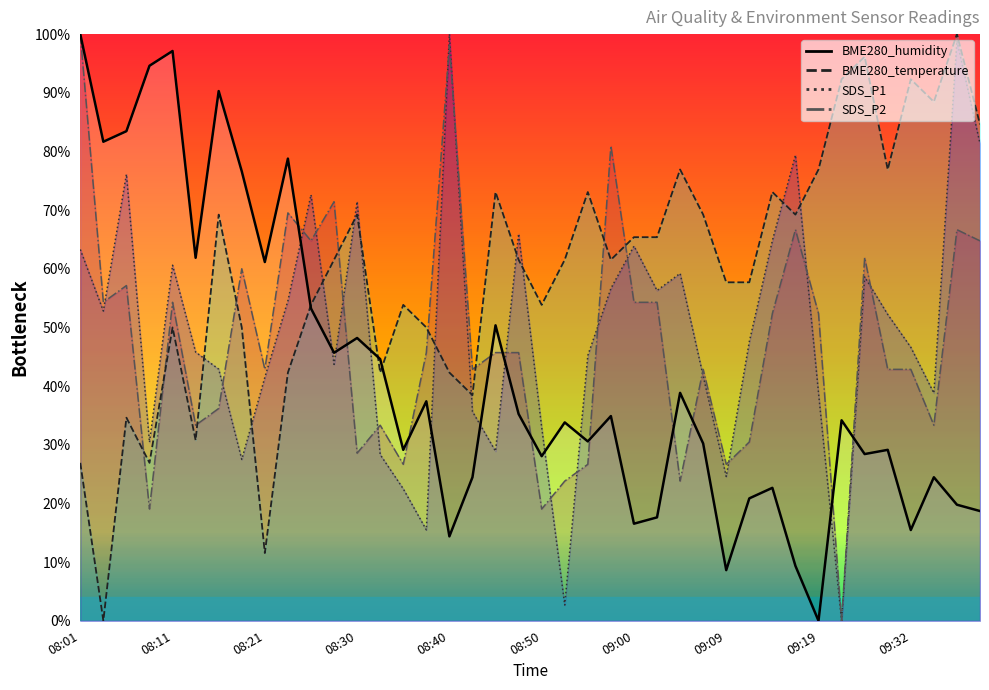

What is the difference between the maximum and minimum values in the BME280_temperature series?

100.0